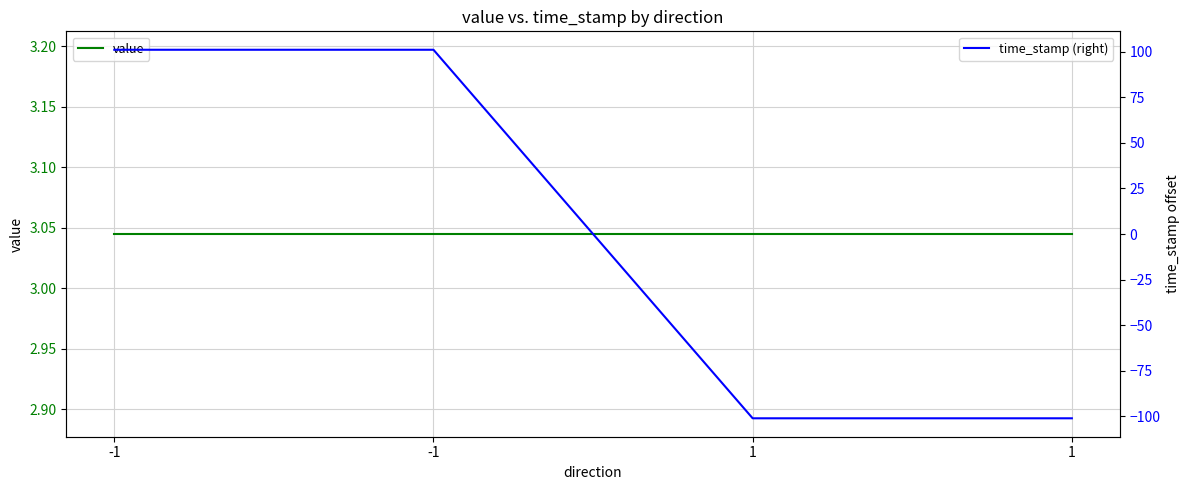

Which series changed the most between -1 and 1?

time_stamp (right)